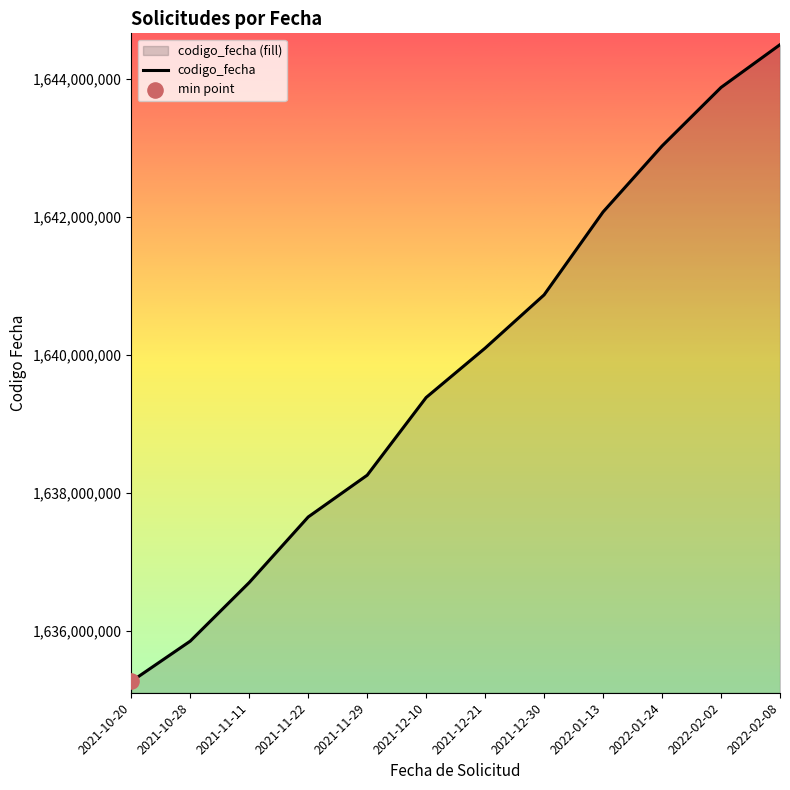

What is the ratio of the value at 2021-11-29 to the value at 2022-01-13?

1.0